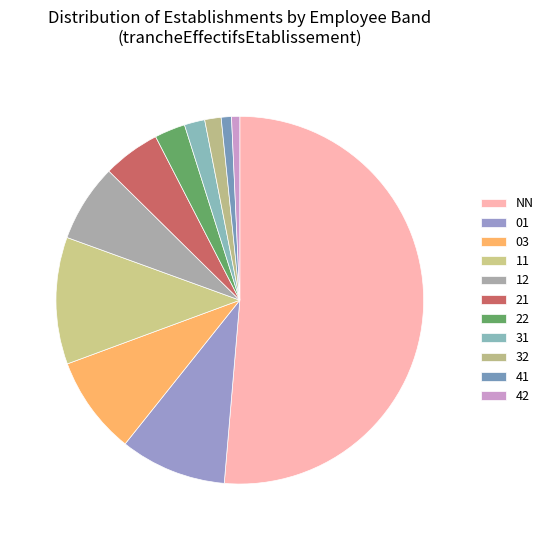

What portion of the pie excludes 03?

91.4%